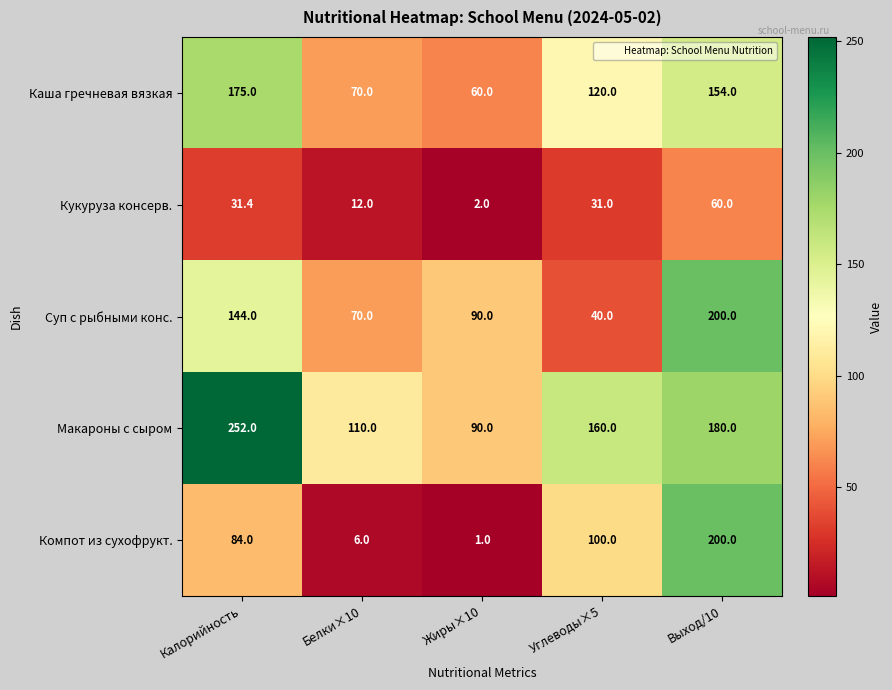

At which category does the chart reach its minimum across all series?

Жиры×10